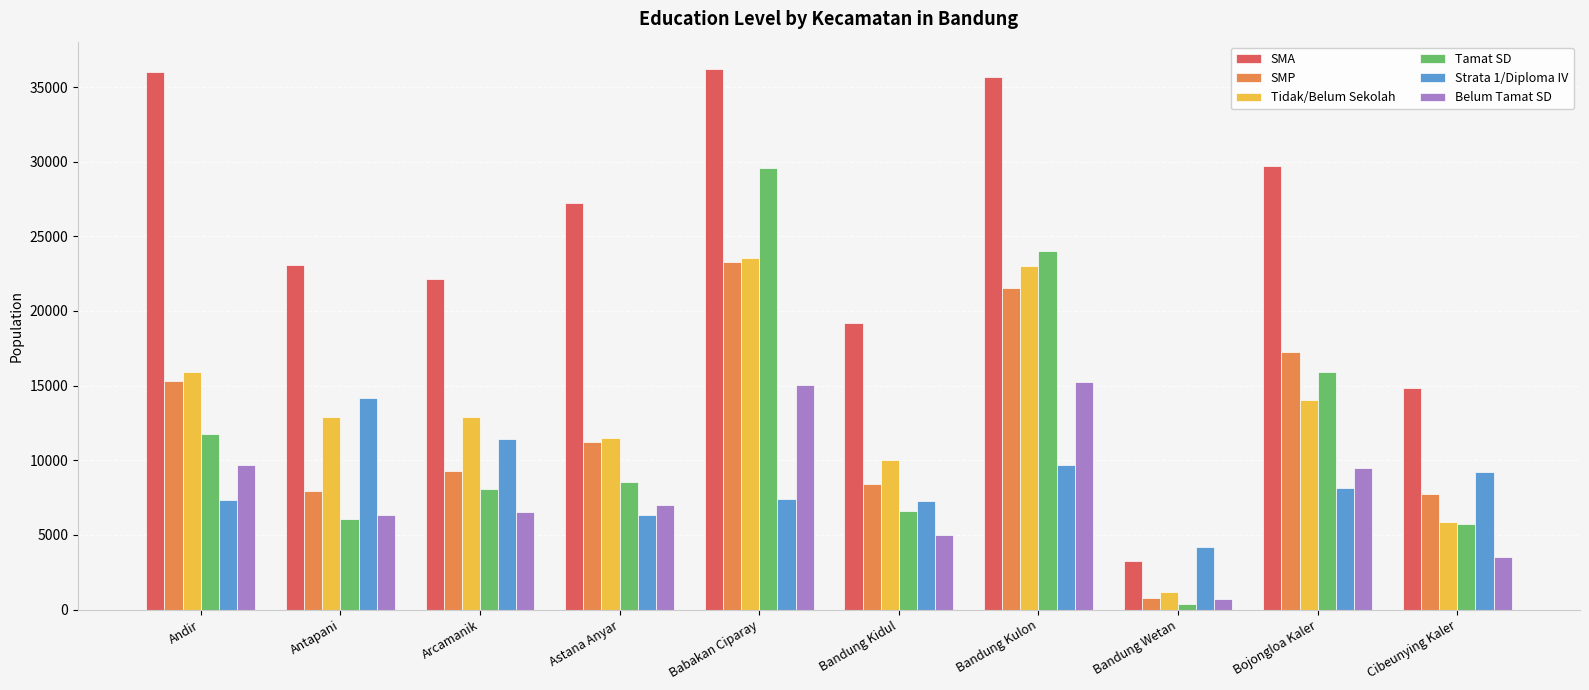

What is the label of the 5th bar from the left?

Babakan Ciparay